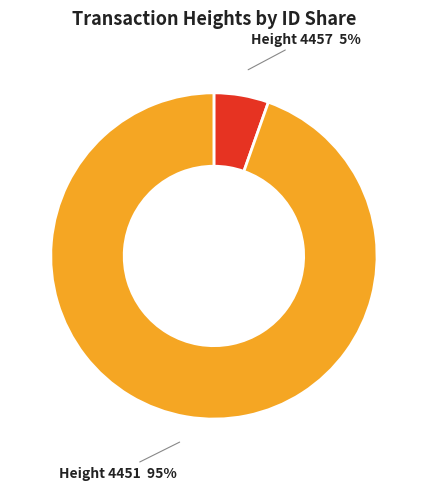

Does any single category account for the majority?

Yes